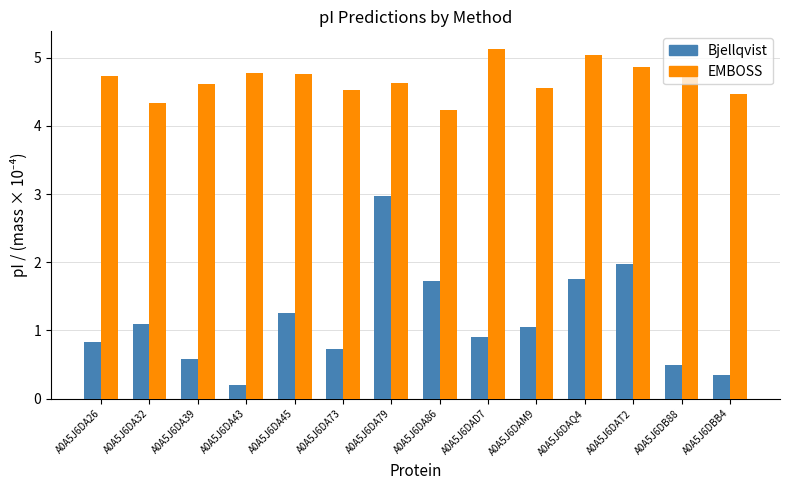

Between A0A5J6DA39 and A0A5J6DB88, which series saw the biggest shift?

EMBOSS